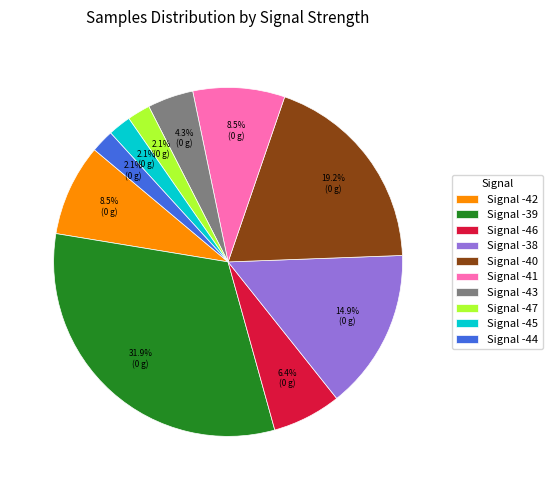

How much of the chart is everything except Signal -47?

97.9%